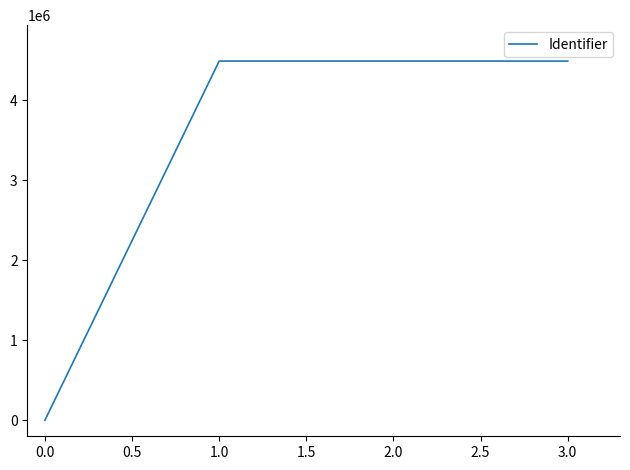

Is it true that the value at 3.0 is 4488053?

True